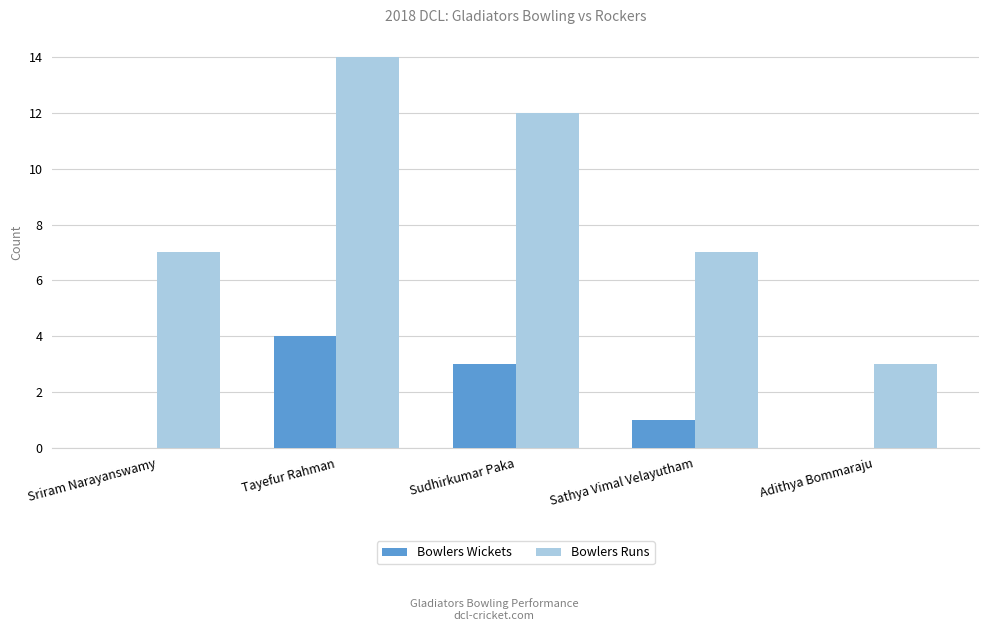

Count the number of categories in the chart.

5